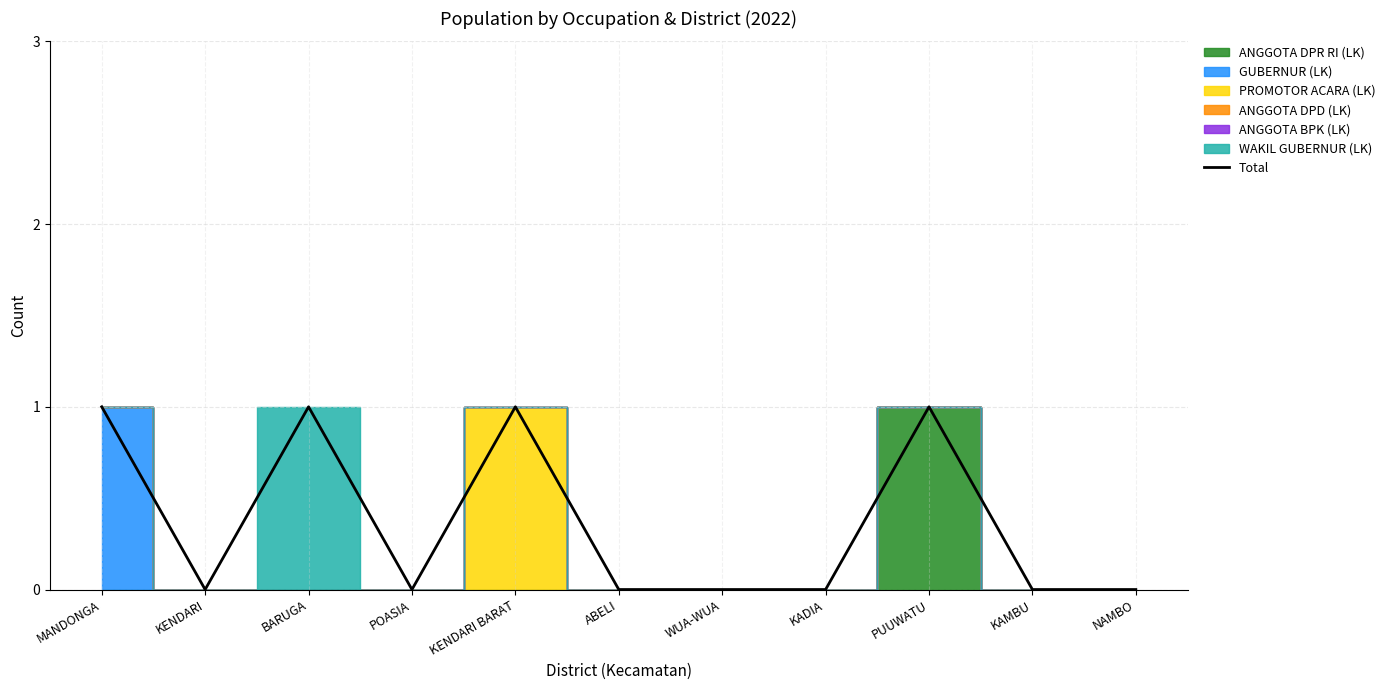

How many values are between 0 and 1?

11